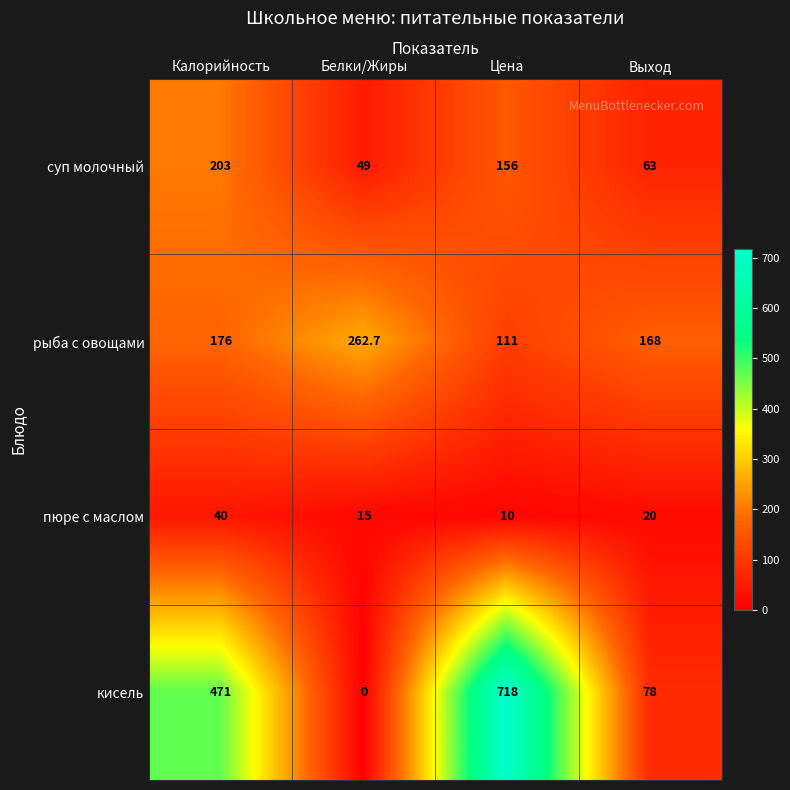

Rank the series by their average value, from lowest to highest.

пюре с маслом, суп молочный, рыба с овощами, кисель